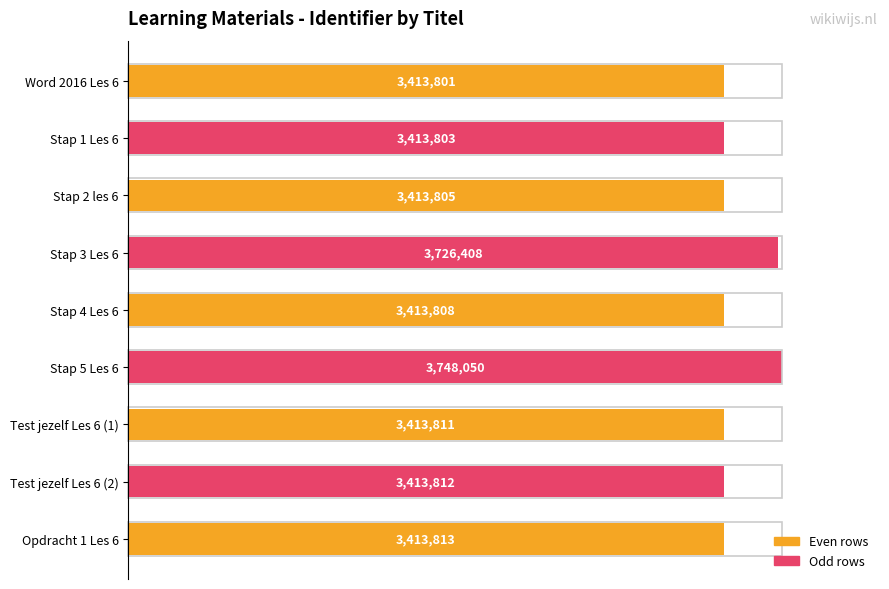

Does the chart contain any negative values?

No